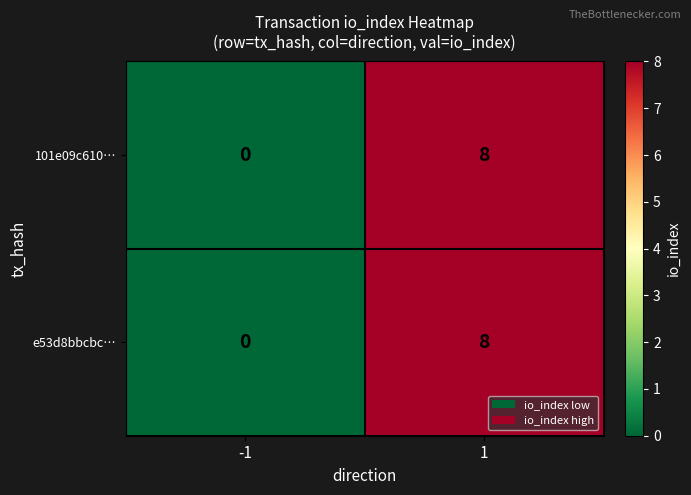

At how many categories does at least one series exceed 4?

1